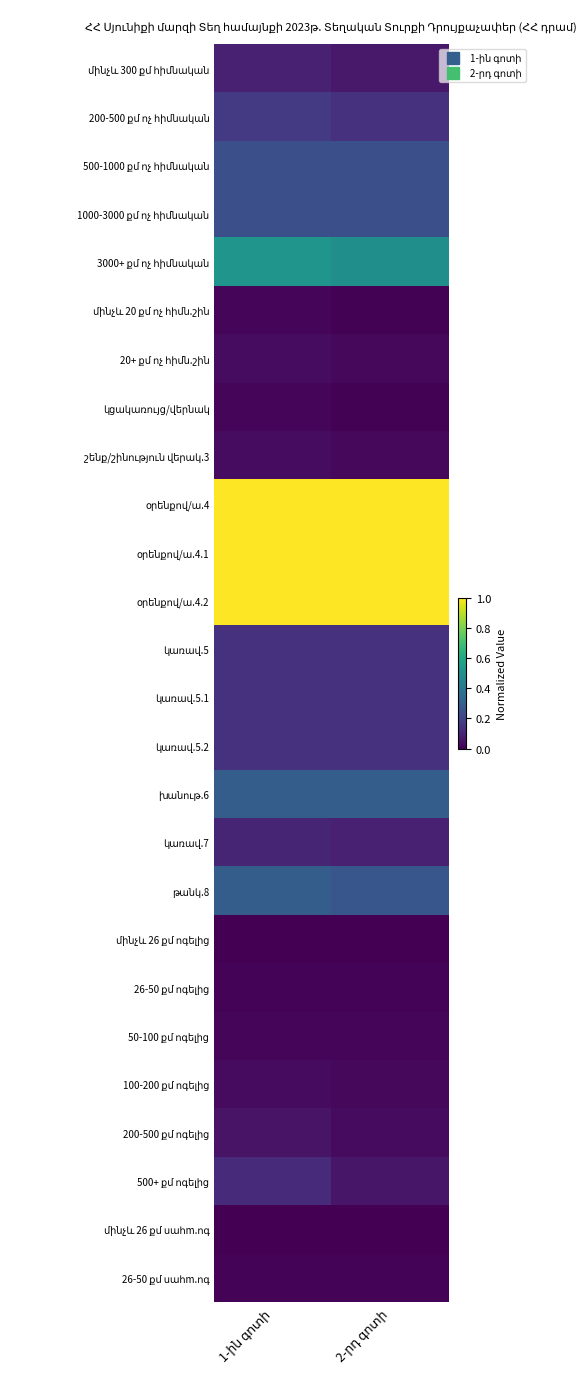

The value of թանկ.8 at 2-րդ գոտի is 0.3. True or false?

True